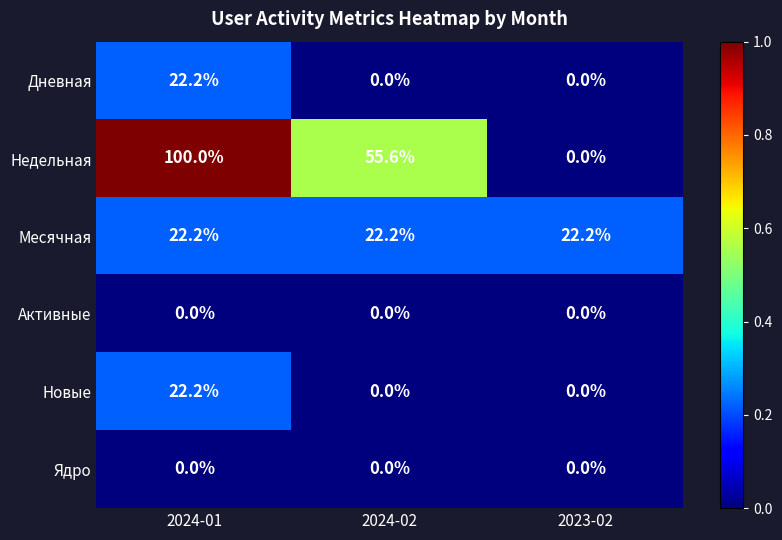

At how many categories does at least one series exceed 0?

3